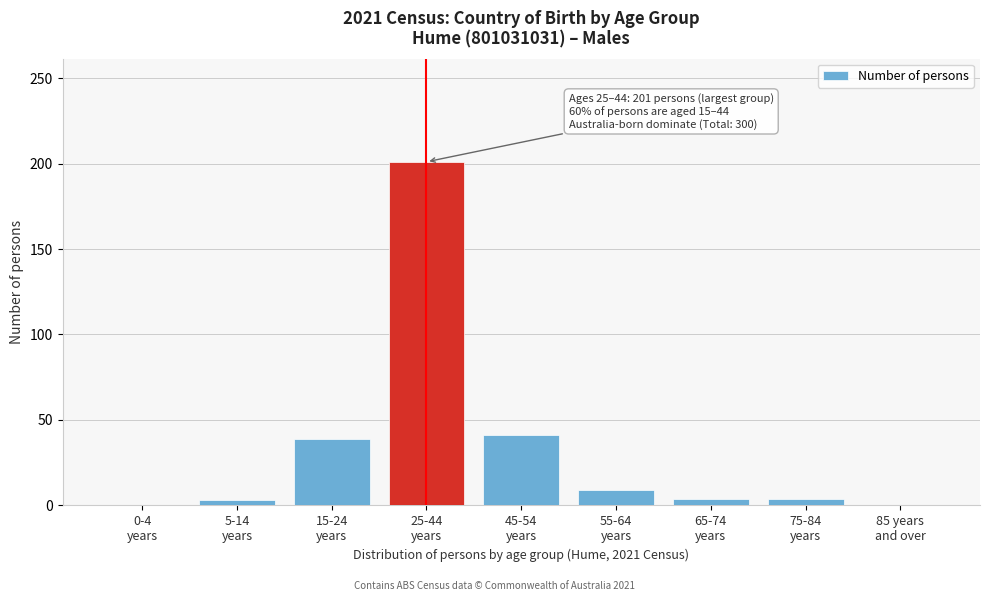

What is the maximum value shown in the chart?

201